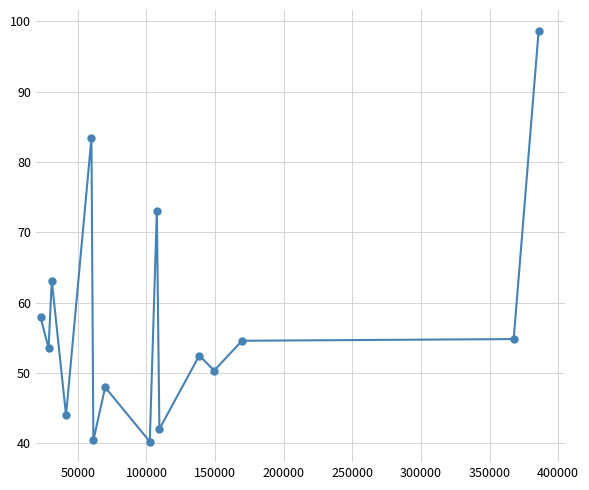

What is the minimum value shown in the chart?

40.3